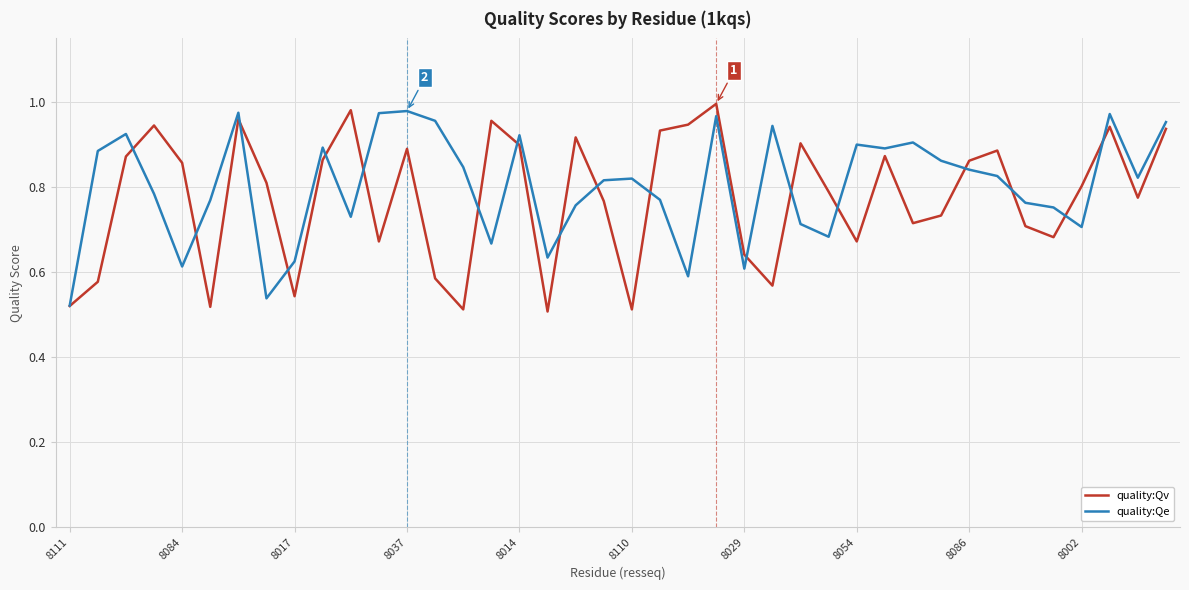

Which series has the largest total across all categories?

quality:Qe